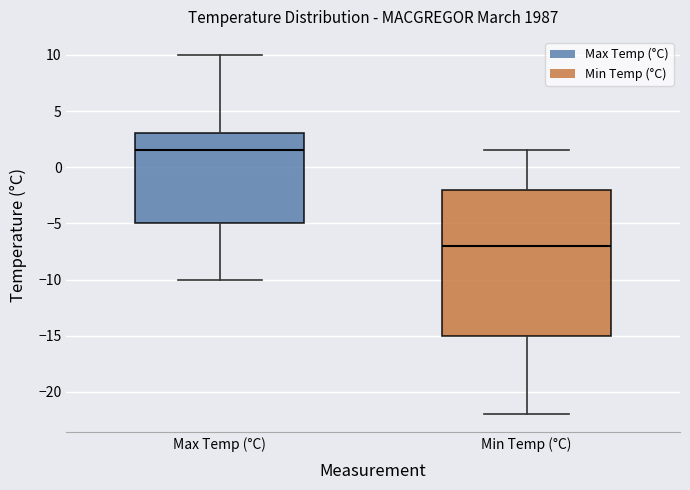

Reading left to right, read every box against the y-axis: the position of its median line, the range the box covers, and the ends of its whiskers. The values are not printed on the chart, so give them approximately, as read against the axis.

Max Temp (°C): median 1.5, box -5.0 to 3.0, whiskers -10.0 to 10.0
Min Temp (°C): median -7.0, box -15.0 to -2.0, whiskers -22.0 to 1.5